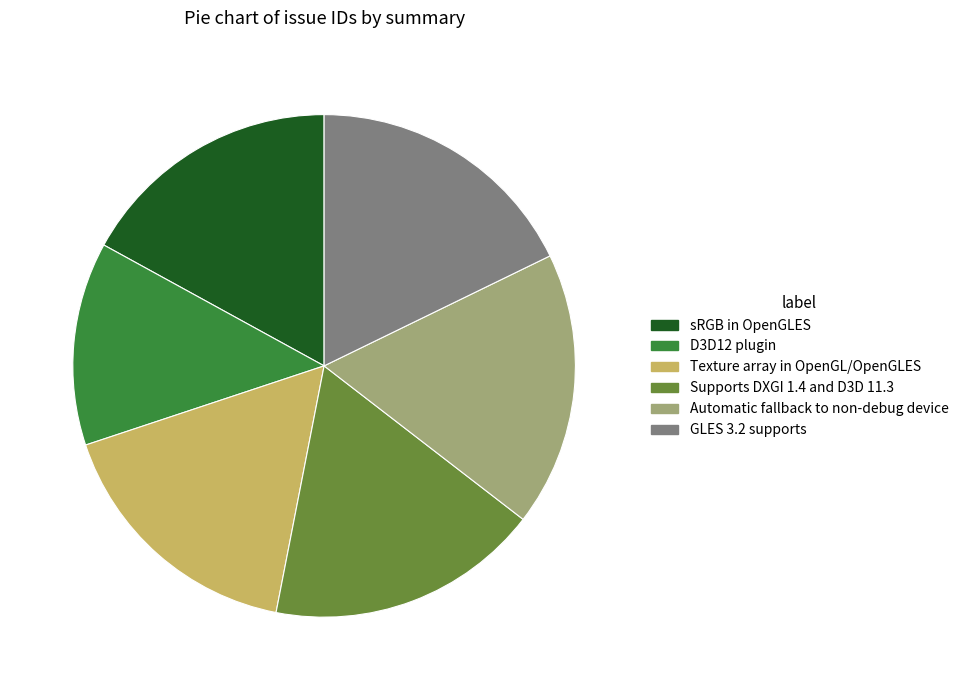

Is it true that GLES 3.2 supports is 11% of the pie?

False